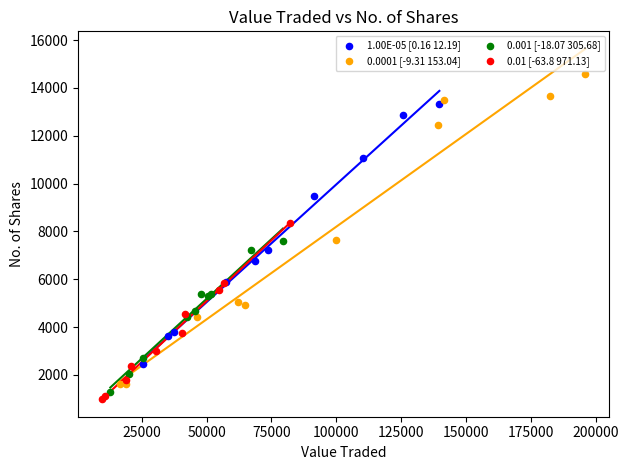

Which series has the widest spread of Y values?

0.0001 [-9.31 153.04]